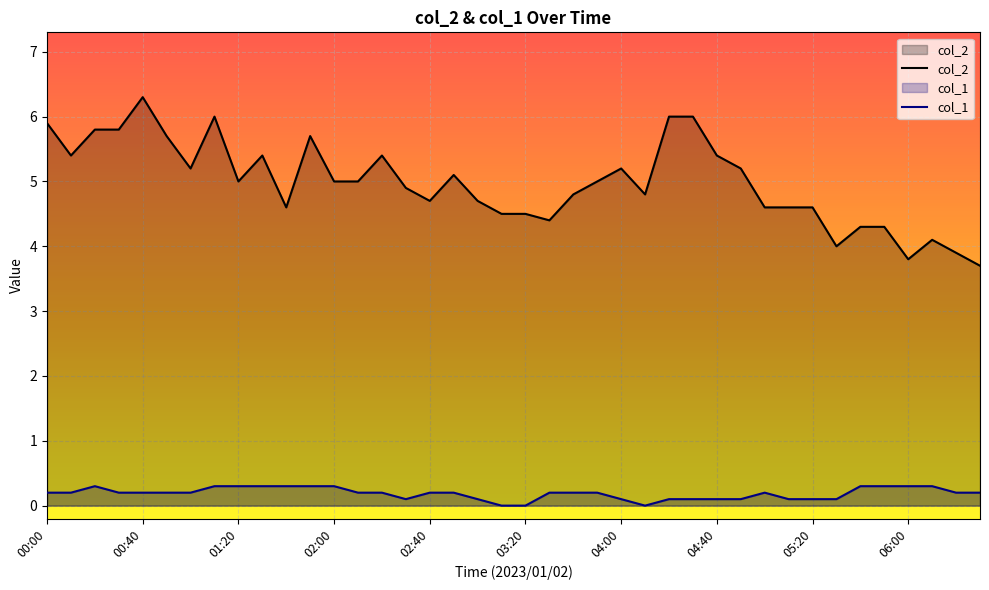

True or false: col_2 and col_1 cross at least once.

False